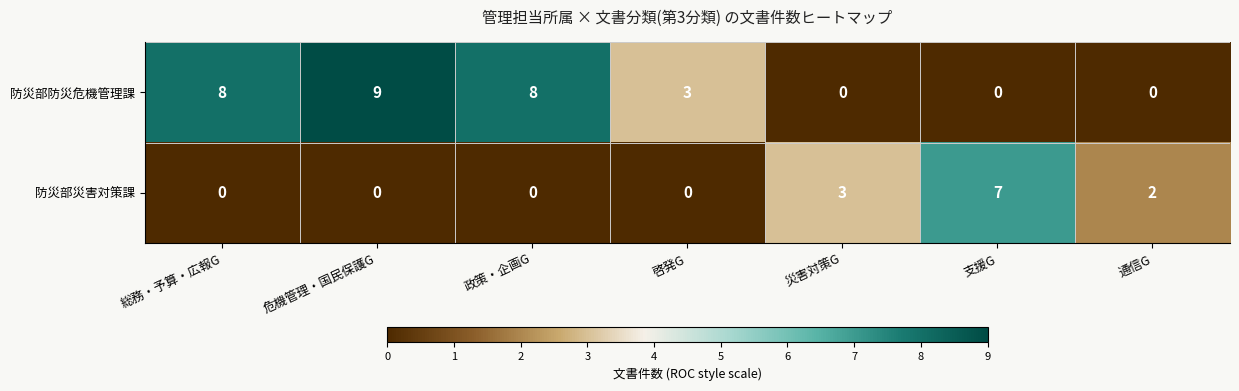

List the series in order of their peak value, highest first.

防災部防災危機管理課, 防災部災害対策課